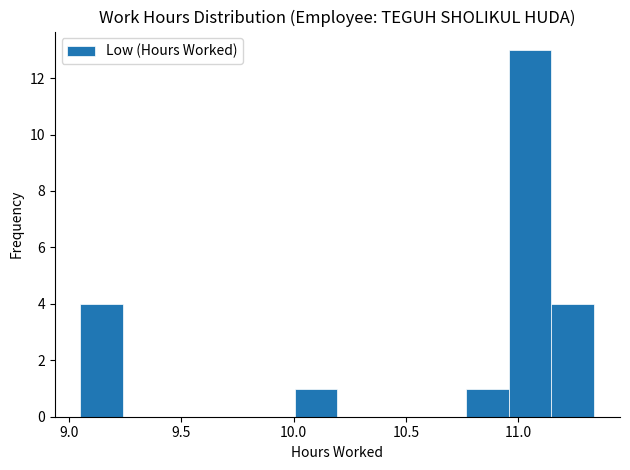

Read against the x-axis, roughly where is the centre of the tallest bar?

11.05